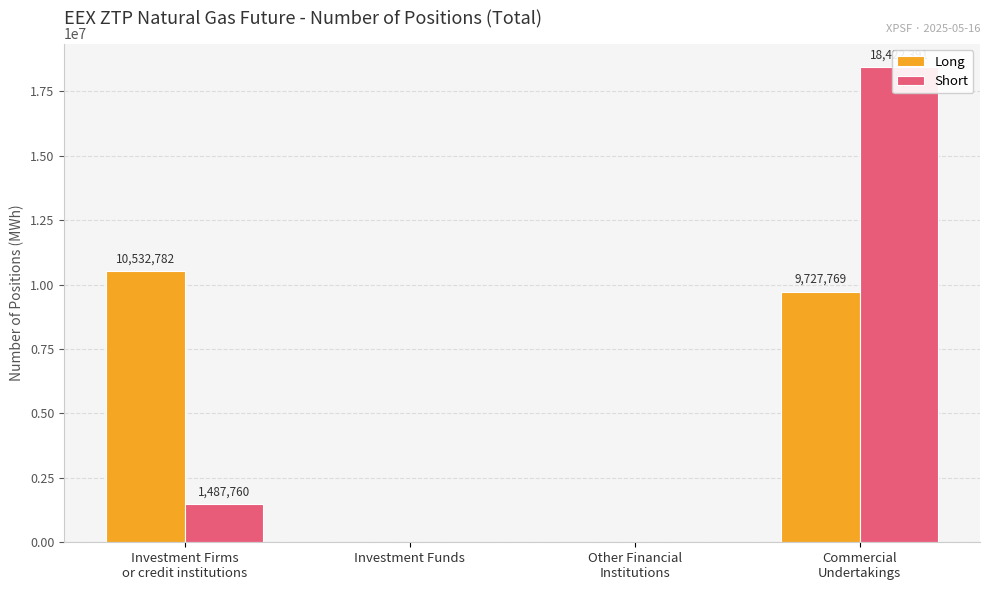

At Other Financial
Institutions, list the series in order from smallest to largest.

Long, Short